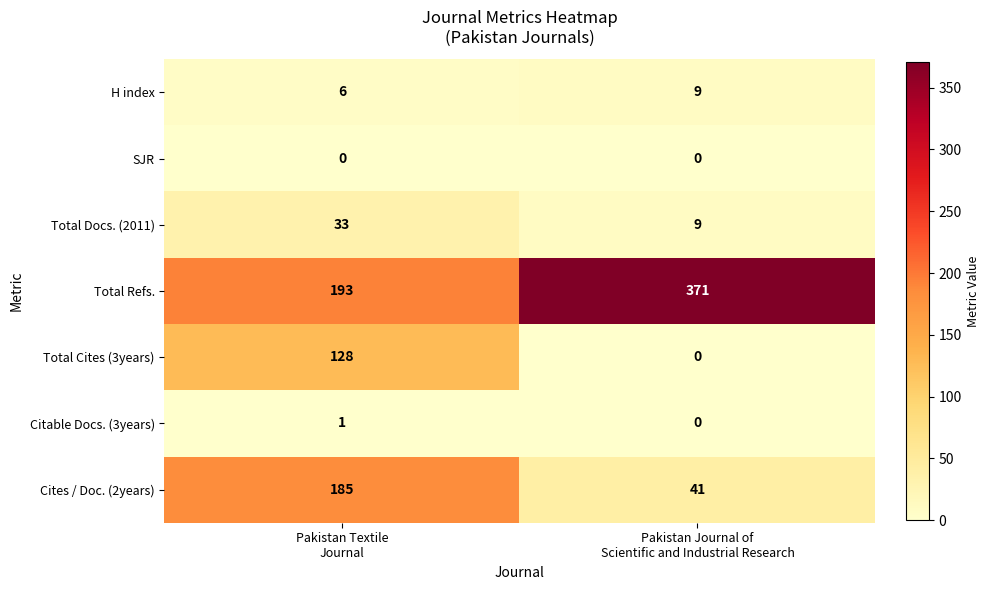

Which series has the widest spread of values?

Total Refs.